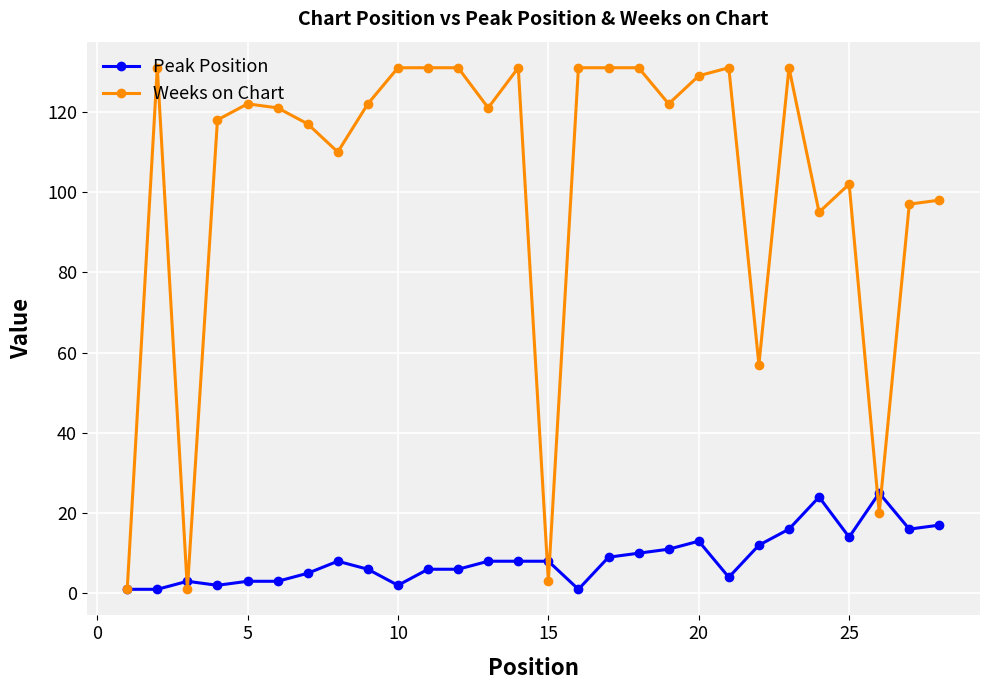

Which series has the largest total across all categories?

Weeks on Chart